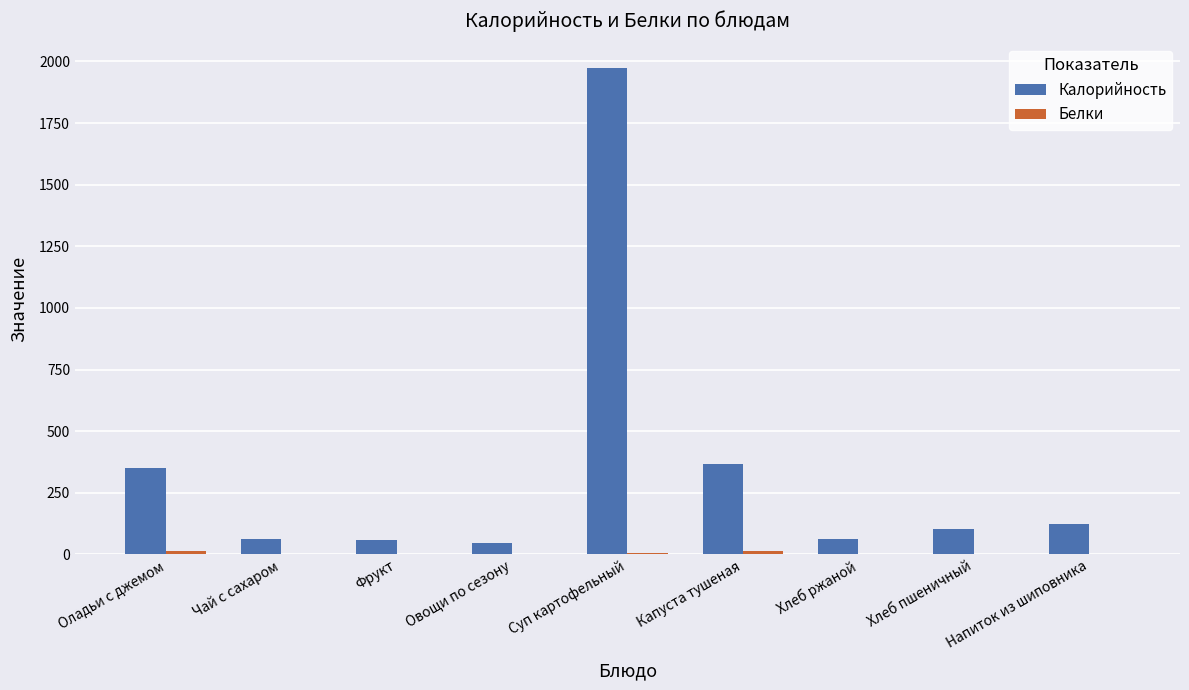

The value of Калорийность at Хлеб пшеничный is 104.7. True or false?

True